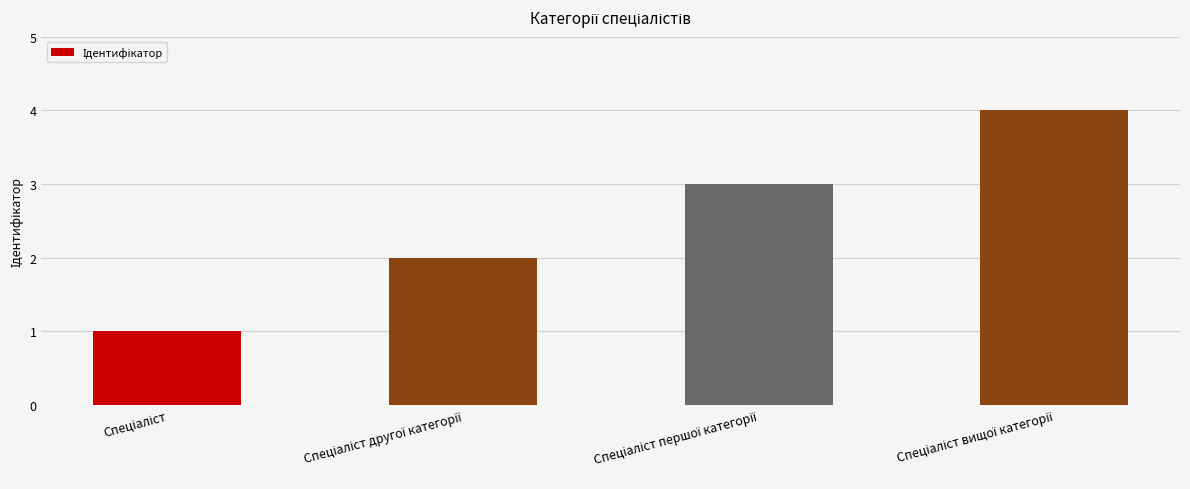

What is the sum of all values?

10